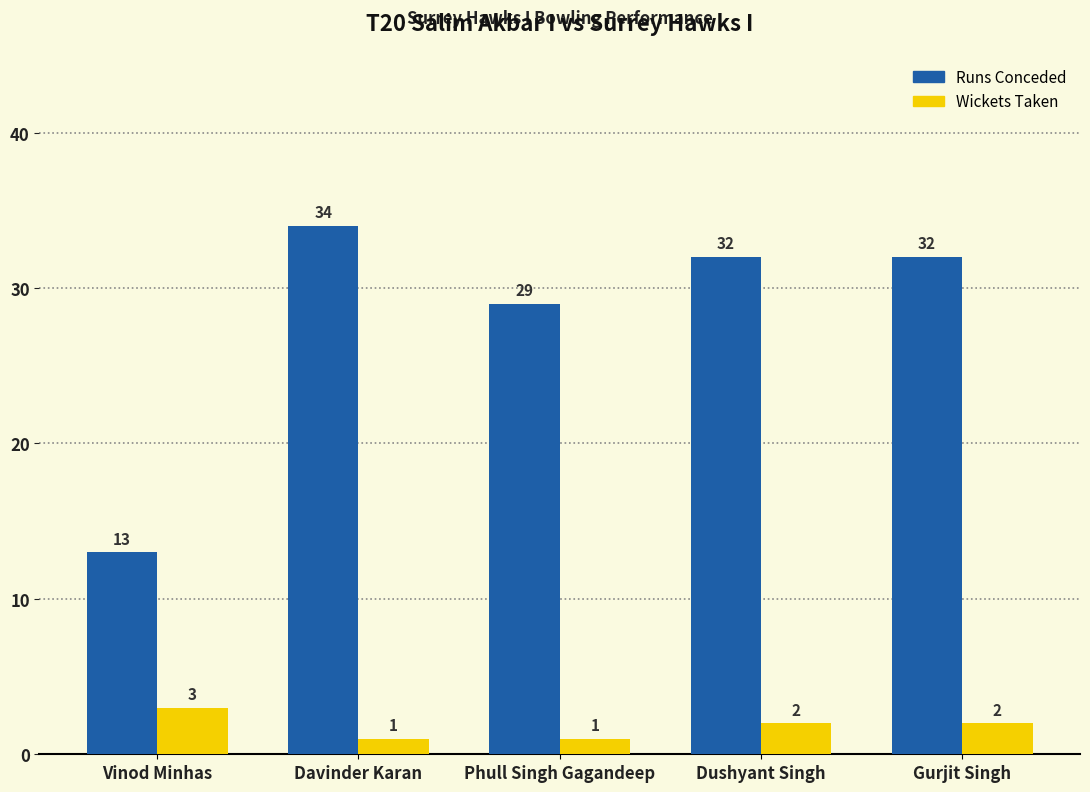

Reading left to right, what are all the values shown in this chart?

Runs Conceded: Vinod Minhas=13	Davinder Karan=34	Phull Singh Gagandeep=29	Dushyant Singh=32	Gurjit Singh=32
Wickets Taken: Vinod Minhas=3	Davinder Karan=1	Phull Singh Gagandeep=1	Dushyant Singh=2	Gurjit Singh=2